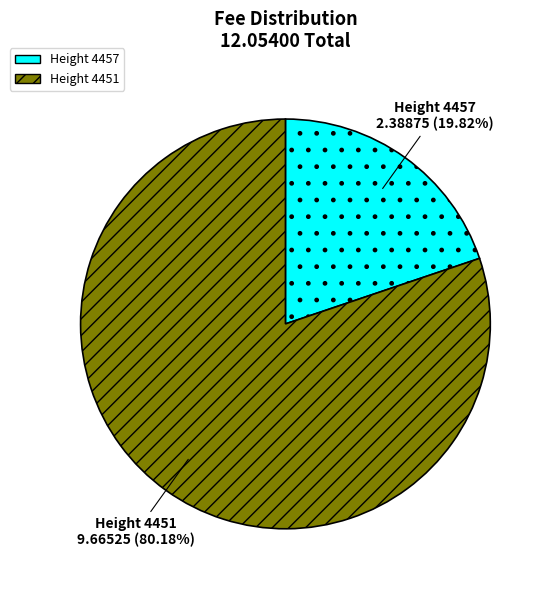

Is there a majority slice in this chart?

Yes